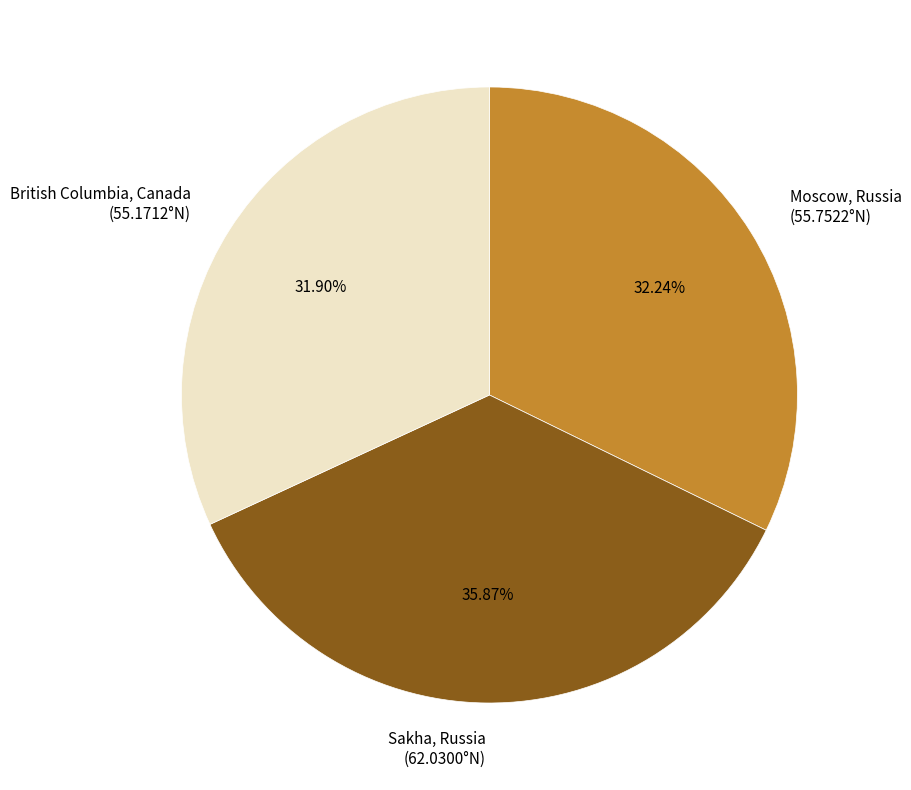

Is there a majority slice in this chart?

No